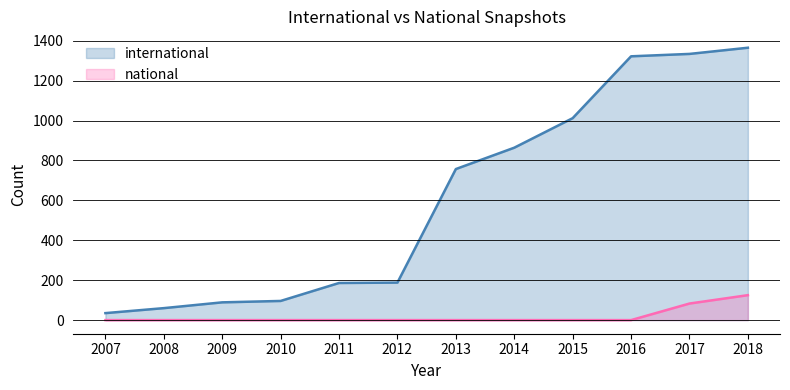

How many lines are shown in the chart?

2